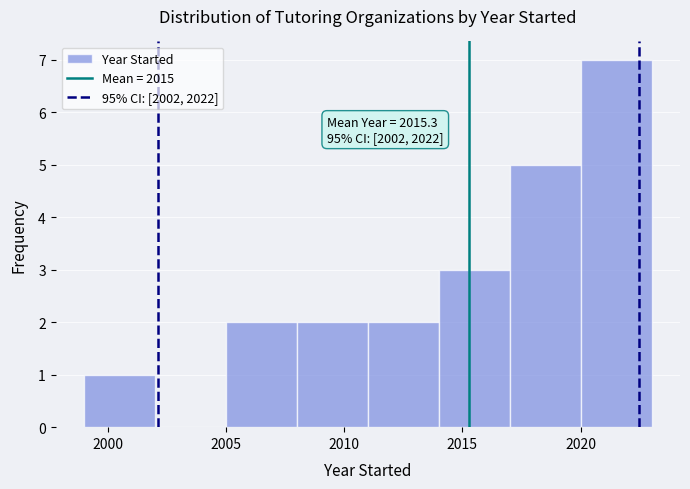

Which range on the x-axis has the tallest bar?

2020 to 2023